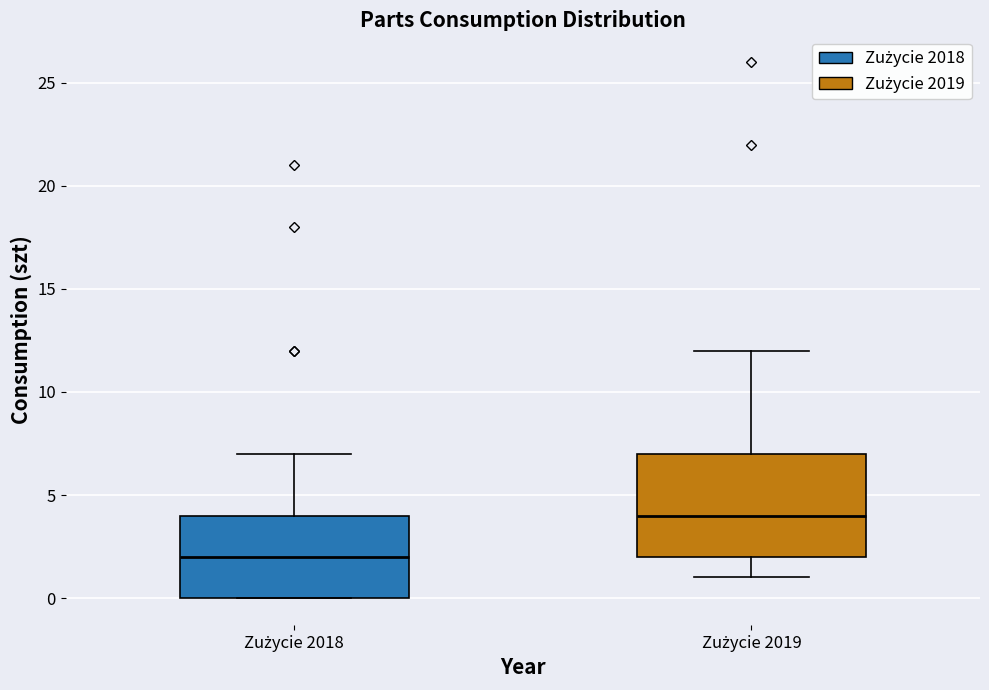

Which box has the lowest median line?

Zużycie 2018